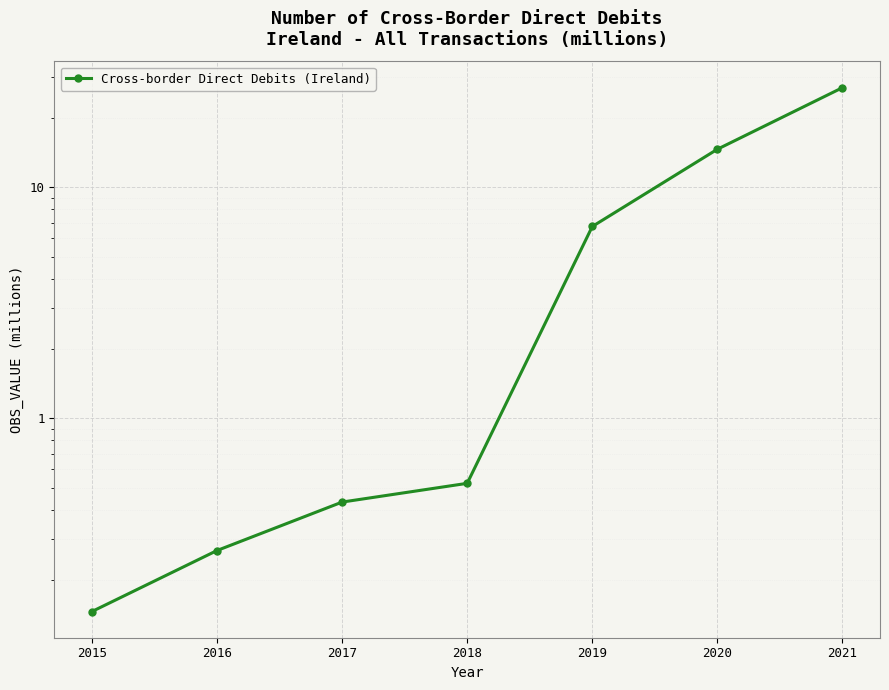

What is the difference between the values at 2020 and 2015?

14.4